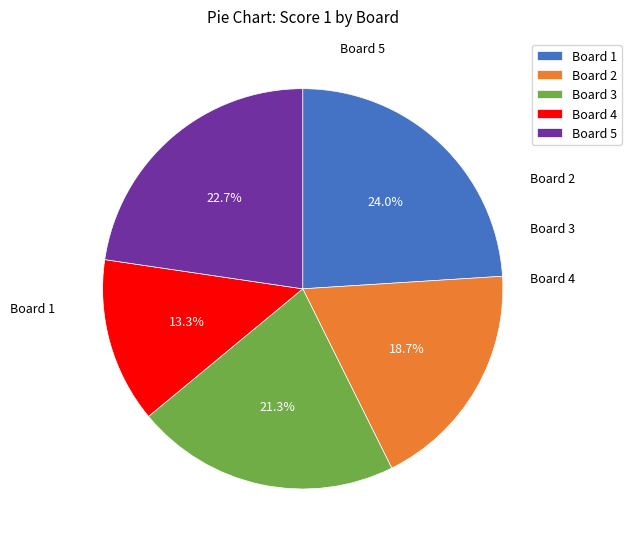

To the nearest percent, what percentage of the pie is Board 2?

19%